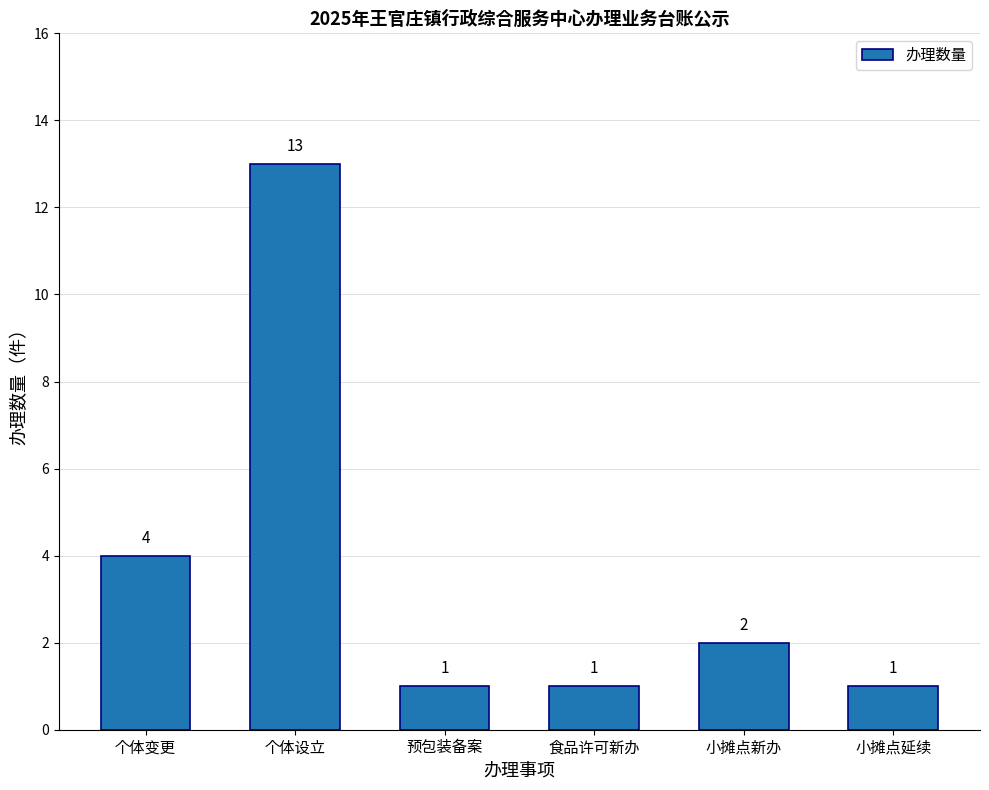

What is the minimum value shown in the chart?

1